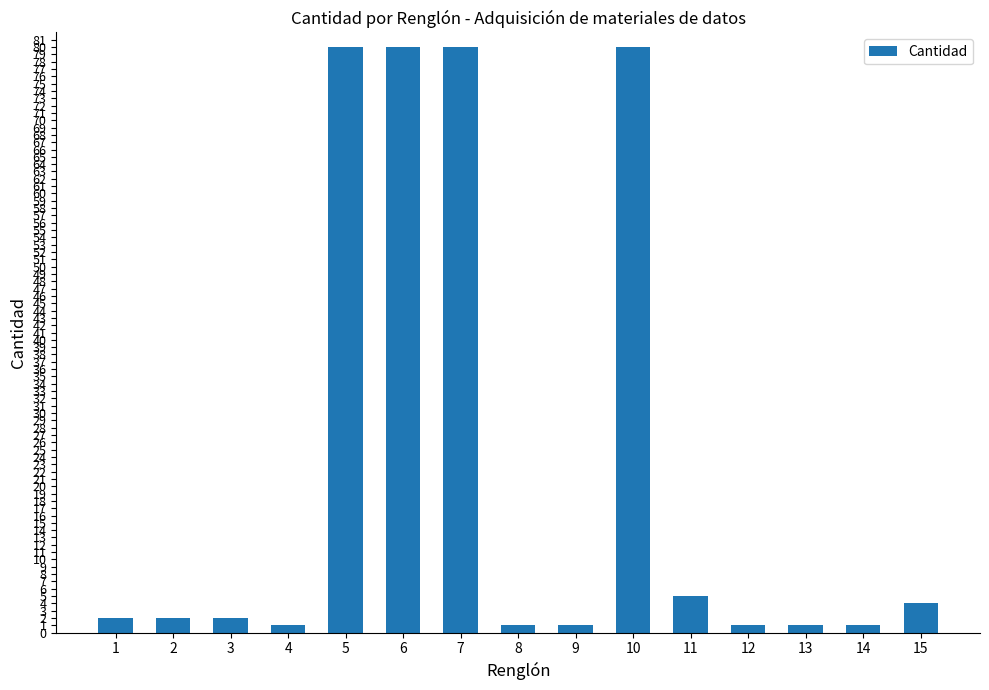

At which label is the value closest to 40?

11